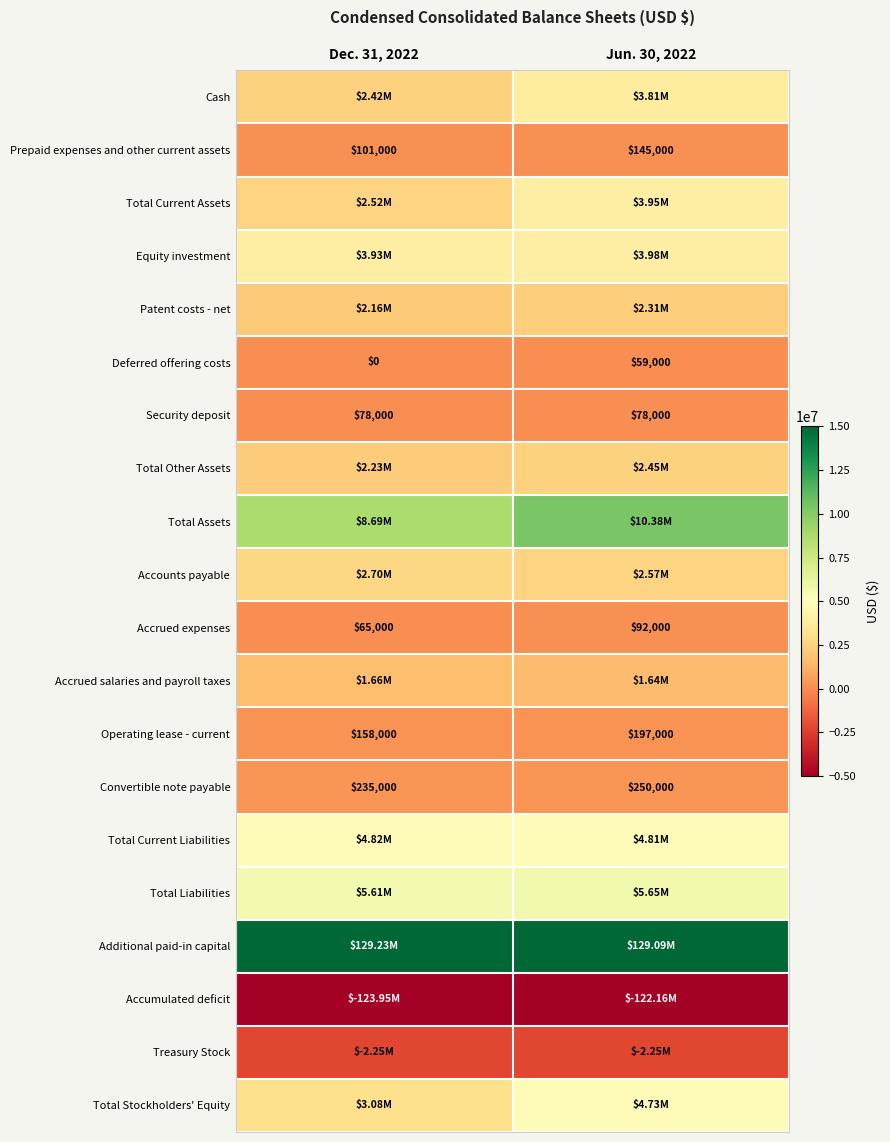

Count the number of data series in this chart.

20